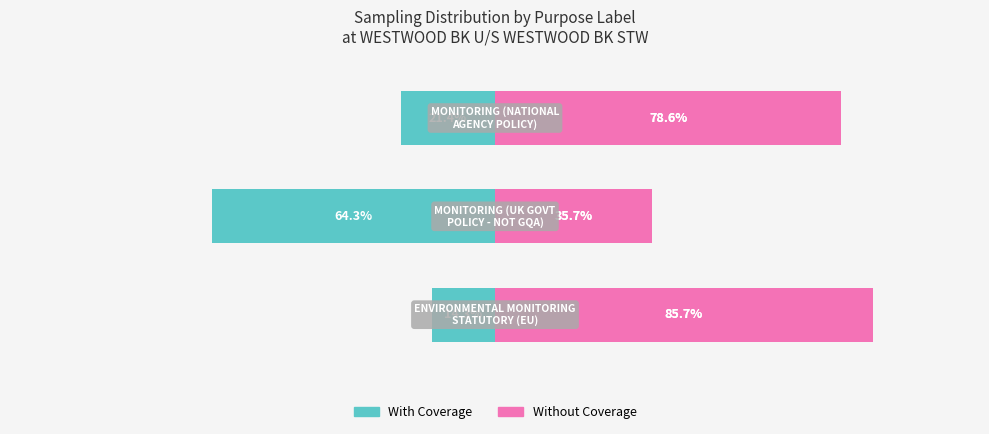

Reading left to right, transcribe all the data shown in this chart.

With Coverage: -14.3	-64.3	-21.4
Without Coverage: 85.7	35.7	78.6